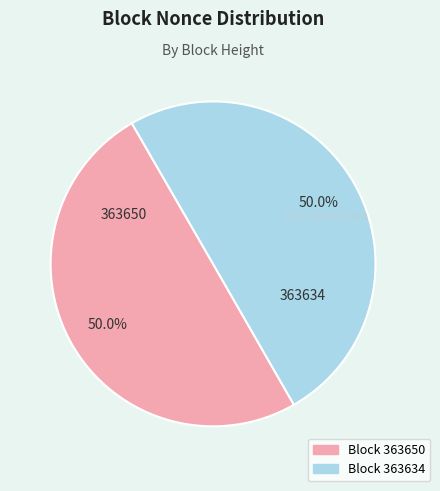

How many segments does this pie chart have?

2